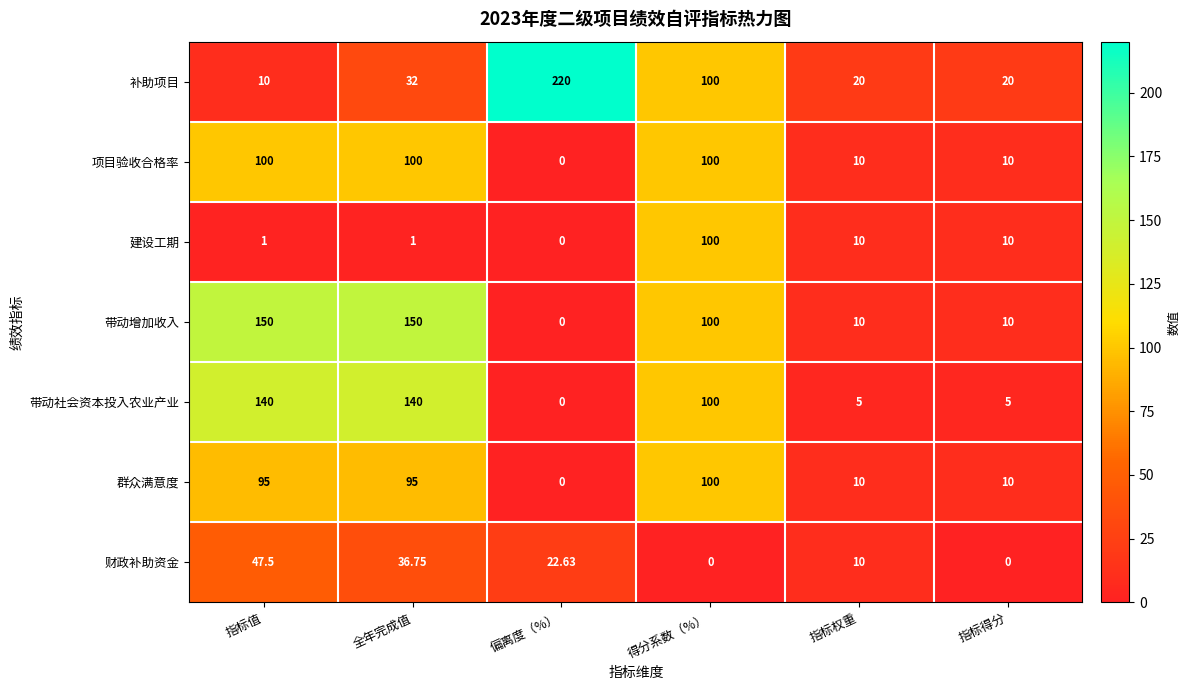

At which label does 建设工期 first exceed 10?

得分系数（%）